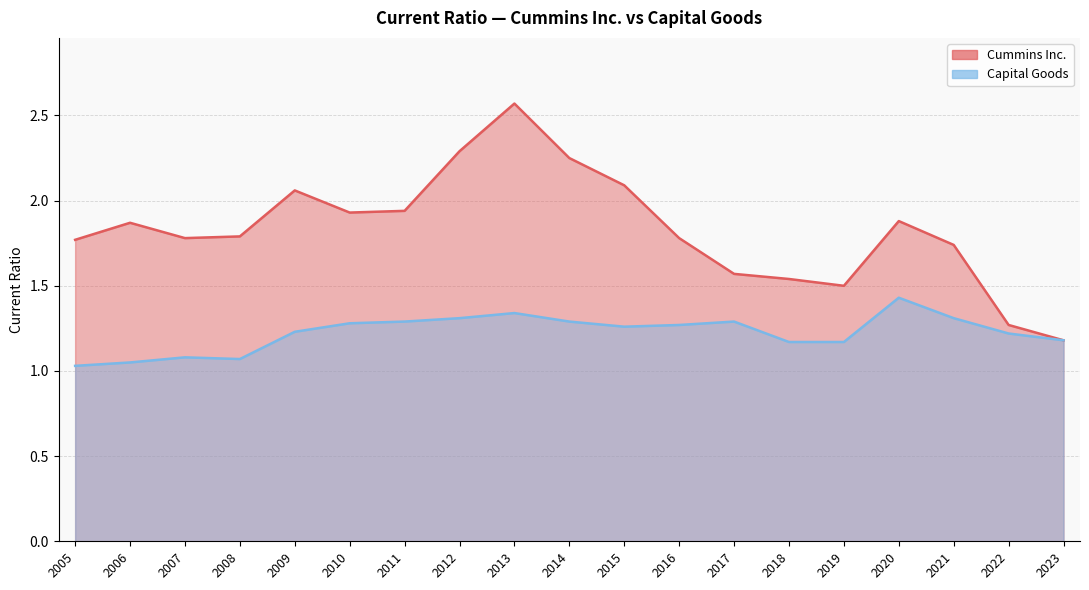

True or false: Cummins Inc. and Capital Goods intersect in this chart.

False